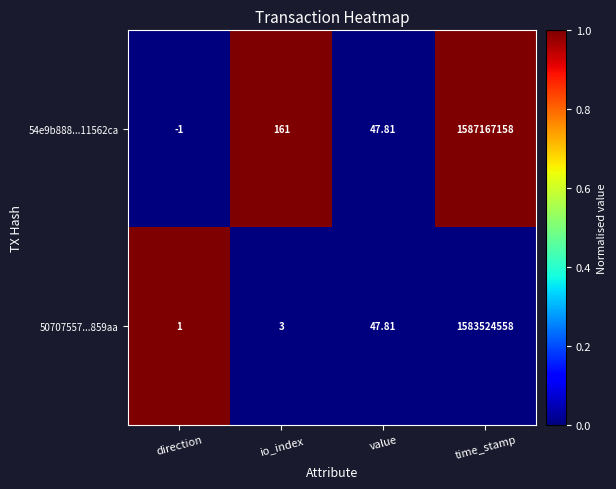

Which series has the widest spread of values?

54e9b888...11562ca